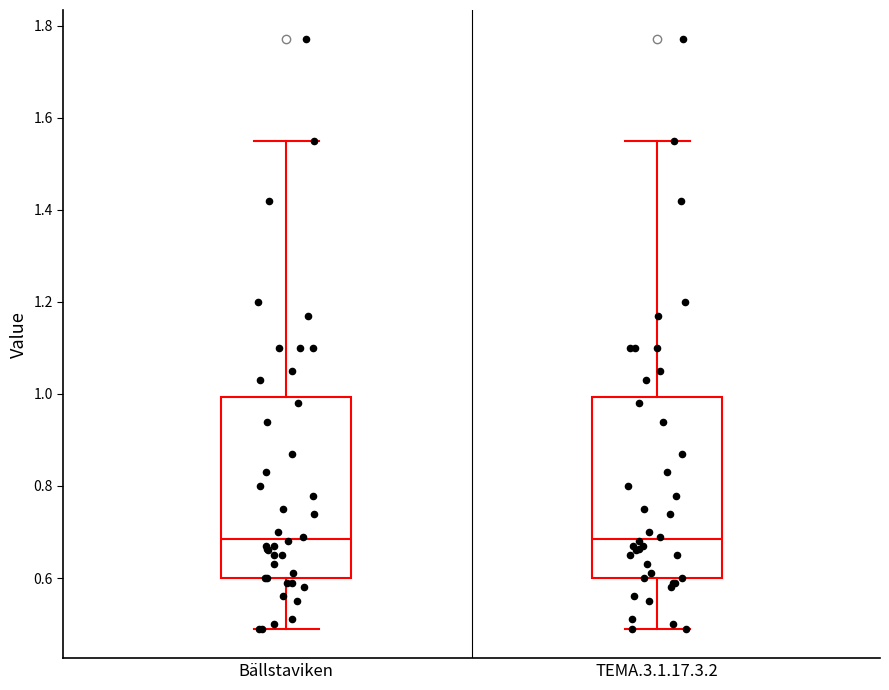

Reading left to right, transcribe this box plot: for each box, give where its median line is, the range the box spans, and where its two whiskers end, as read against the y-axis. The values are not printed on the chart, so give them approximately, as read against the axis.

Bällstaviken: median 0.68, box 0.60 to 1.00, whiskers 0.50 to 1.56
TEMA.3.1.17.3.2: median 0.68, box 0.60 to 1.00, whiskers 0.50 to 1.56